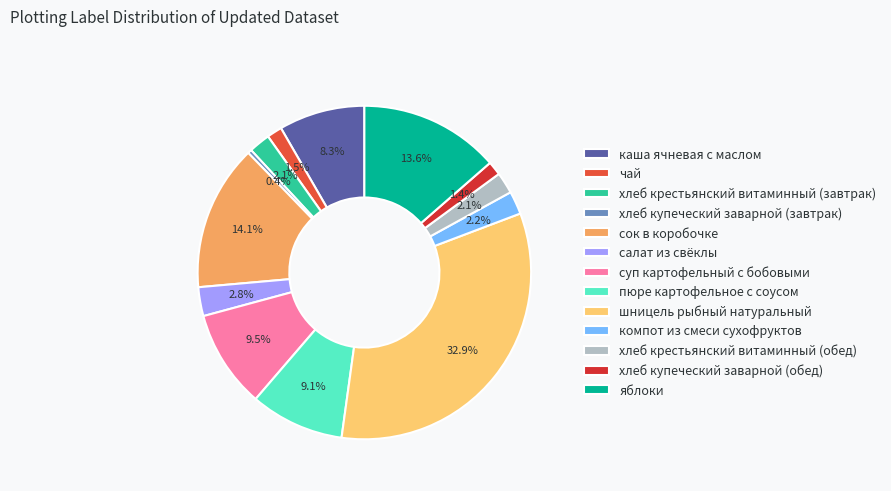

To the nearest percent, what is the average slice percentage?

8%